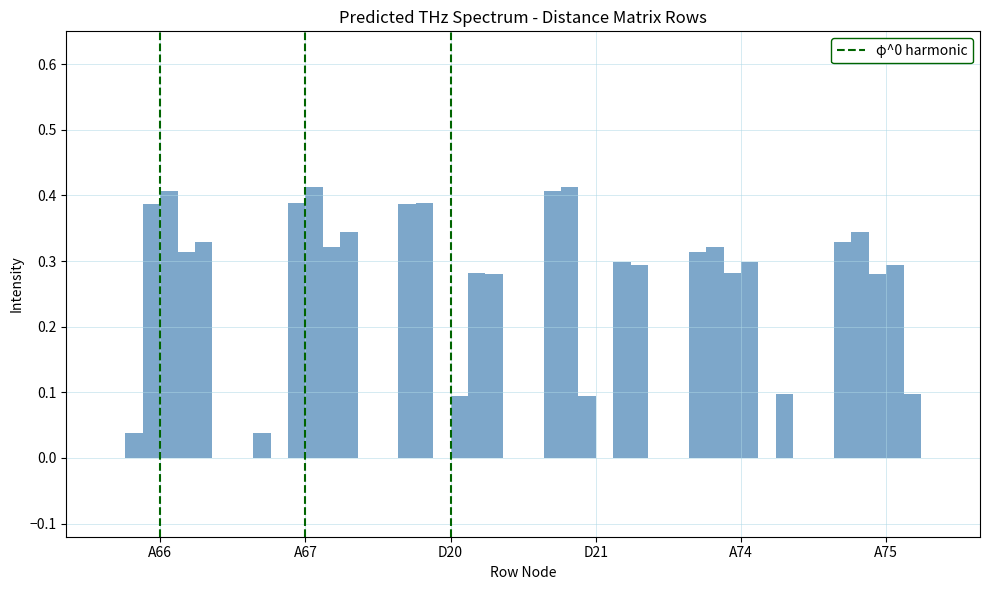

How many data points does each series have?

6